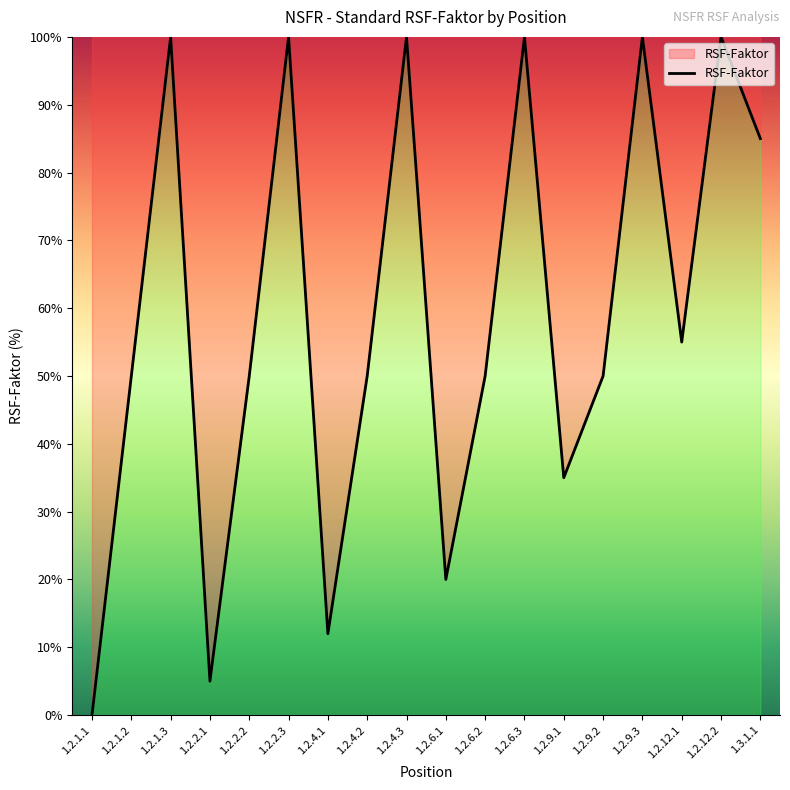

What position from the left is 1.2.6.3?

12